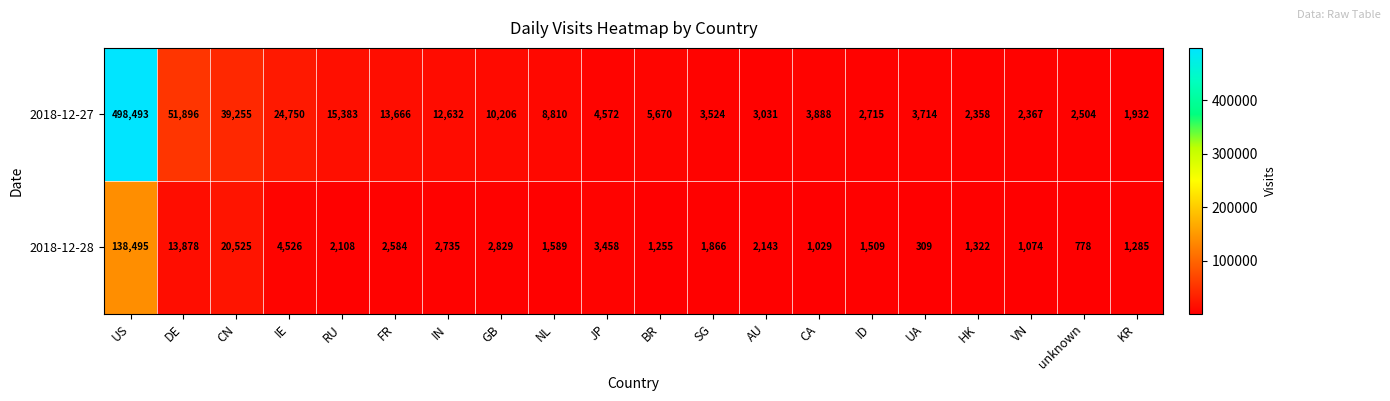

Where does the 2018-12-28 series first go above 2108?

US